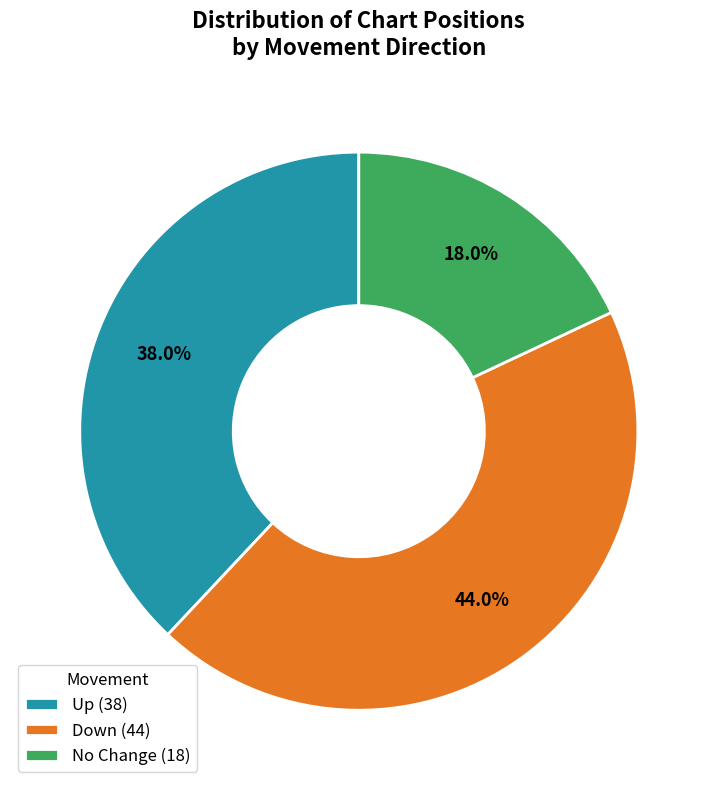

What percentage do Down (44) and Up (38) together represent?

82.0%